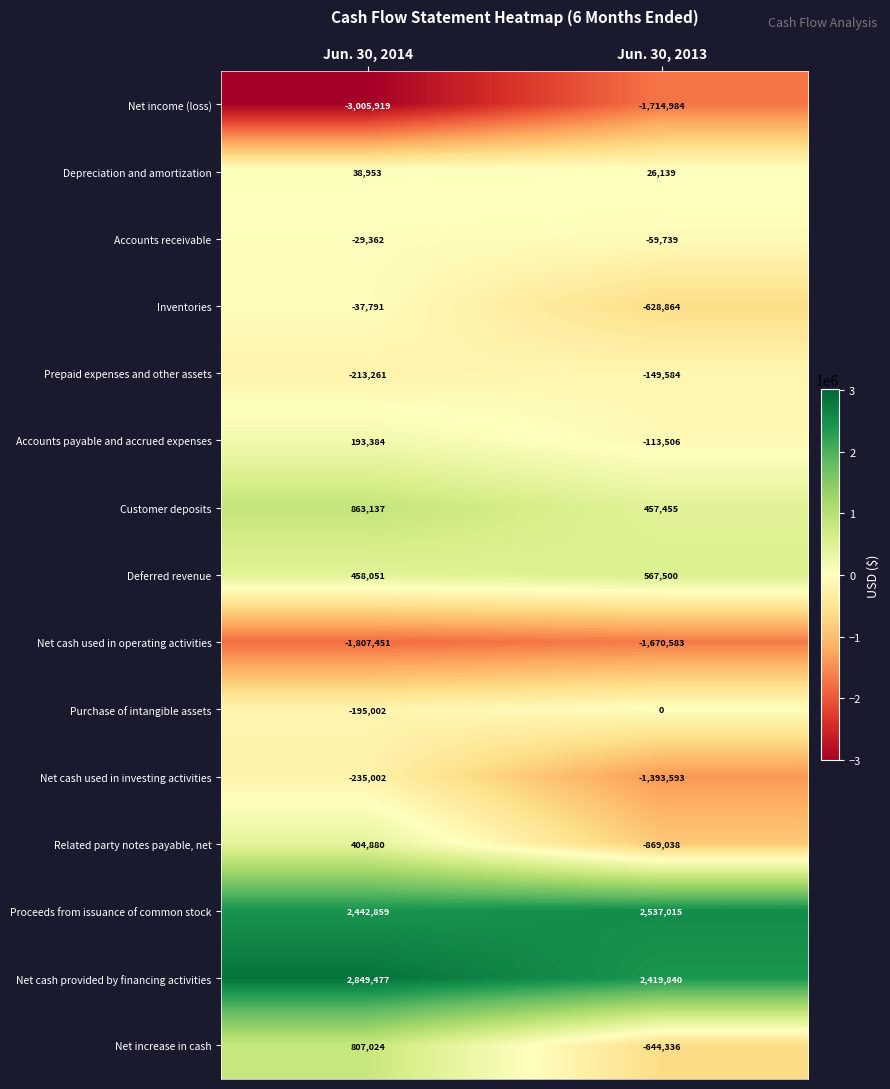

Which series has the widest spread of values?

Net increase in cash